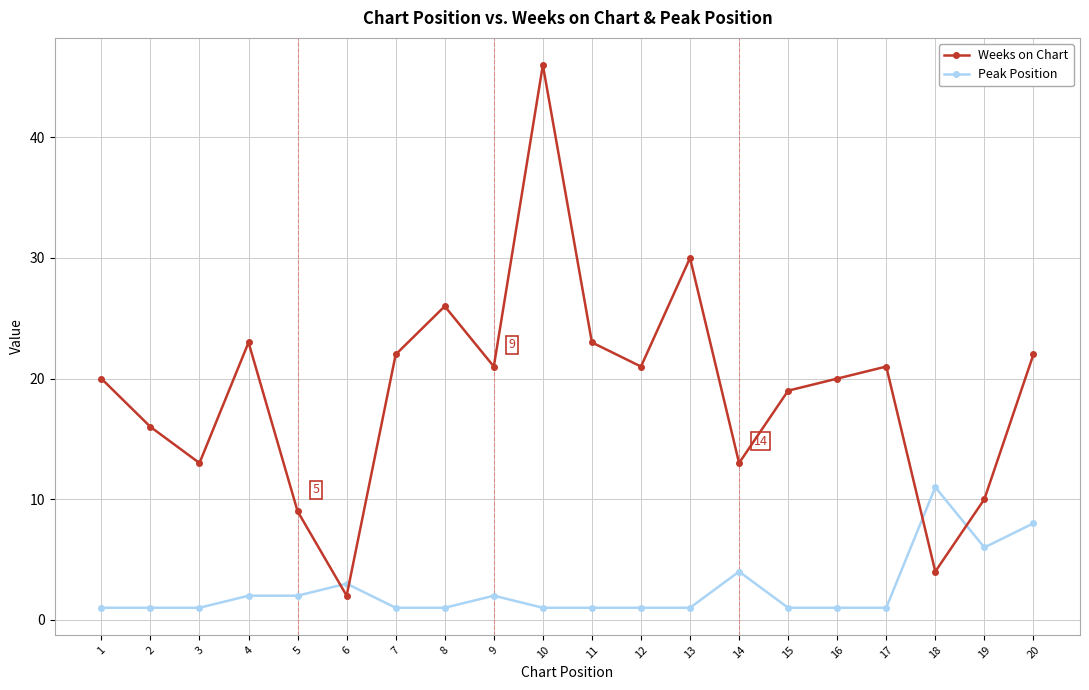

True or false: Peak Position has a value of 2 at 4.

True